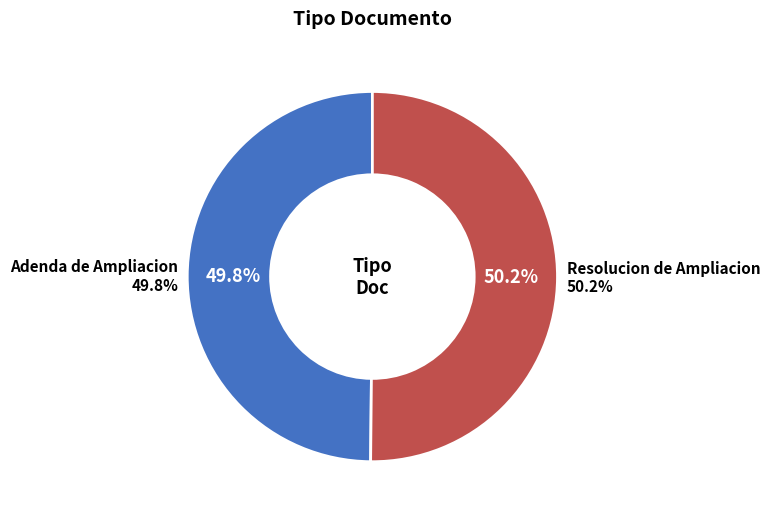

Count the number of slices in the pie.

2